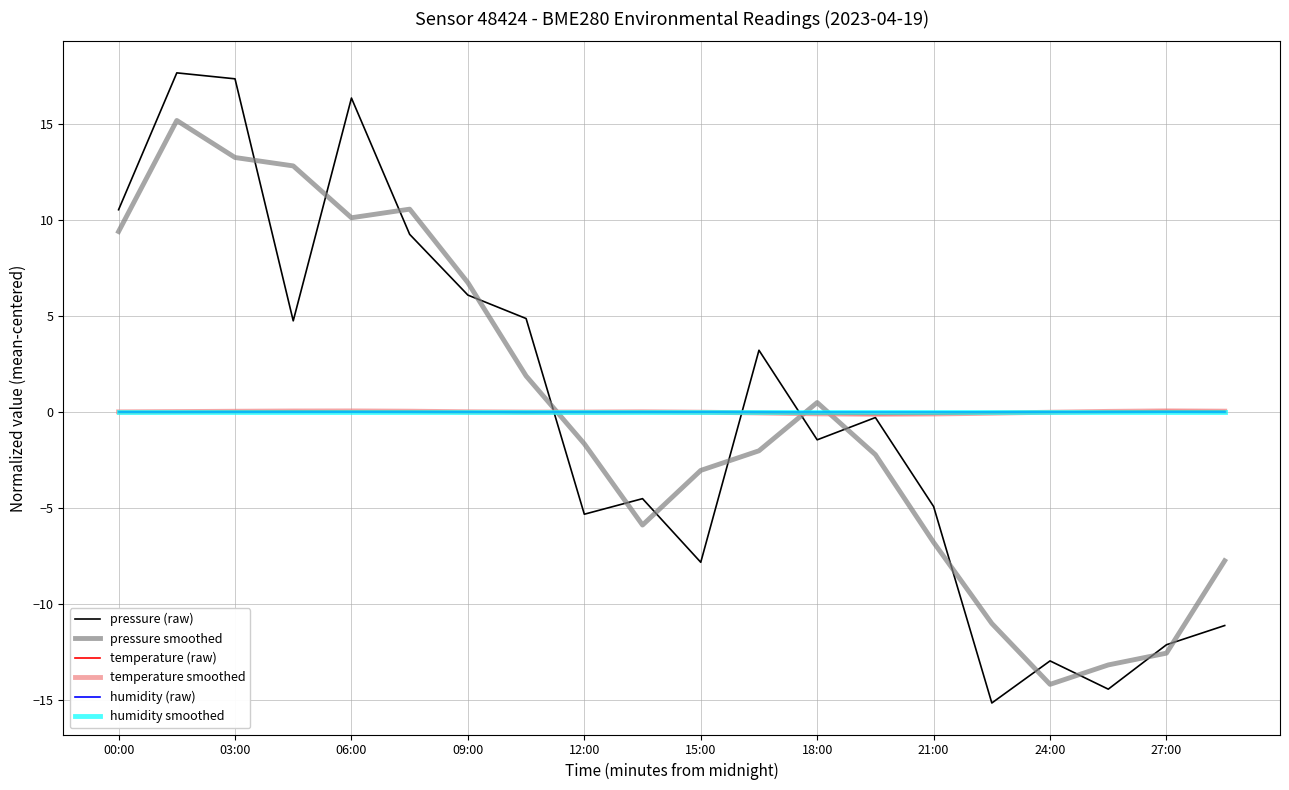

How many times do temperature smoothed and humidity smoothed cross each other?

2